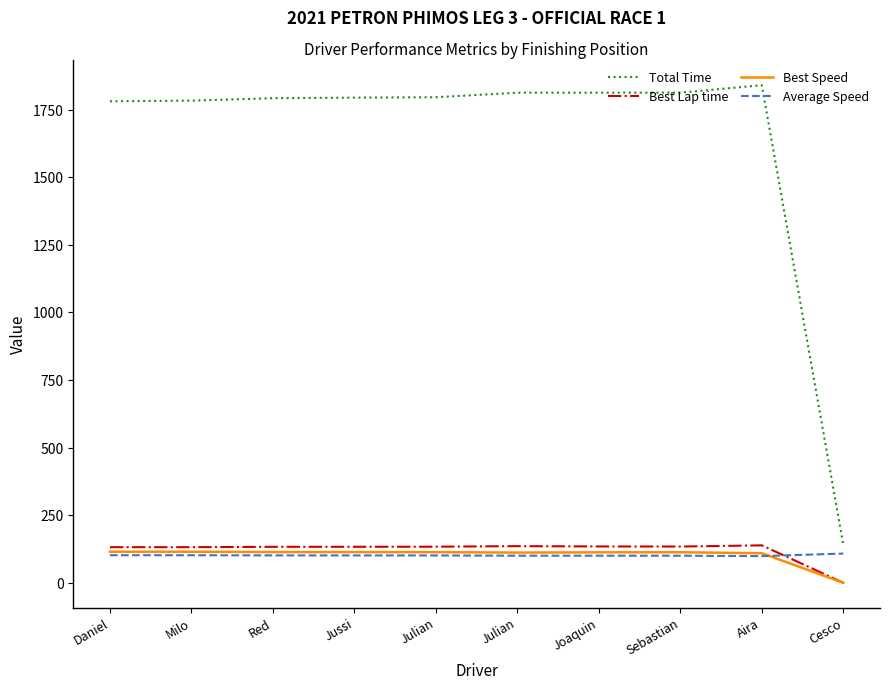

What are all the series names shown in the legend?

Total Time, Best Lap time, Best Speed, Average Speed